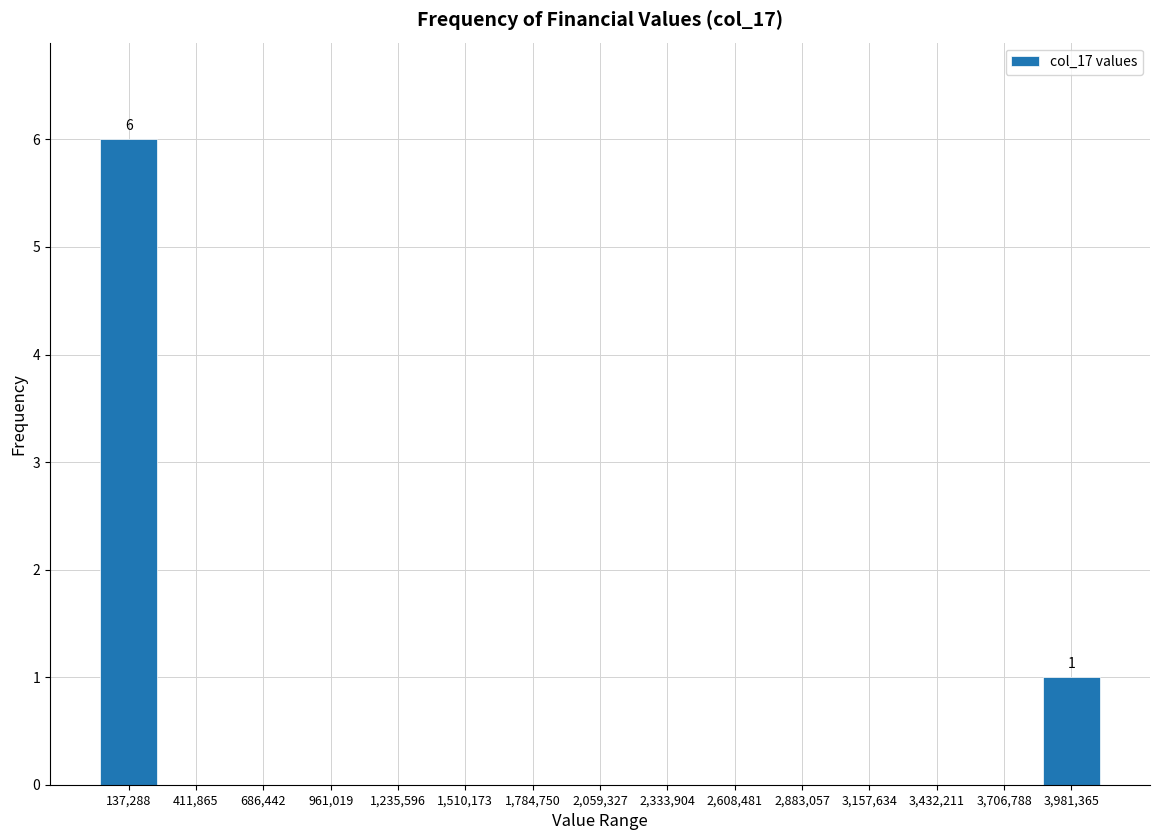

Which range on the x-axis has the tallest bar?

0 to 250000